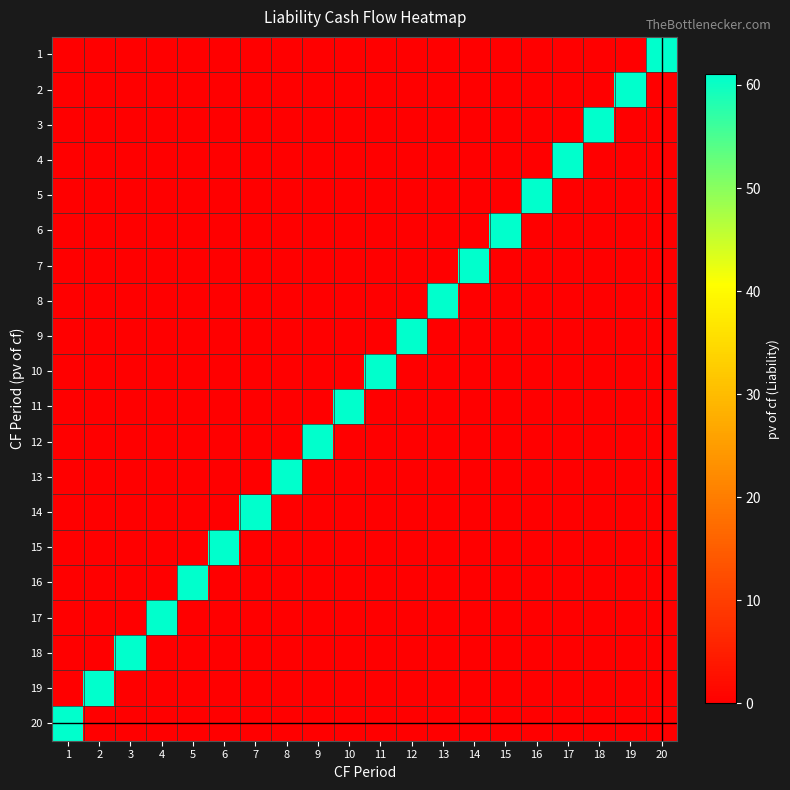

At which category is the sum across all series the highest?

1